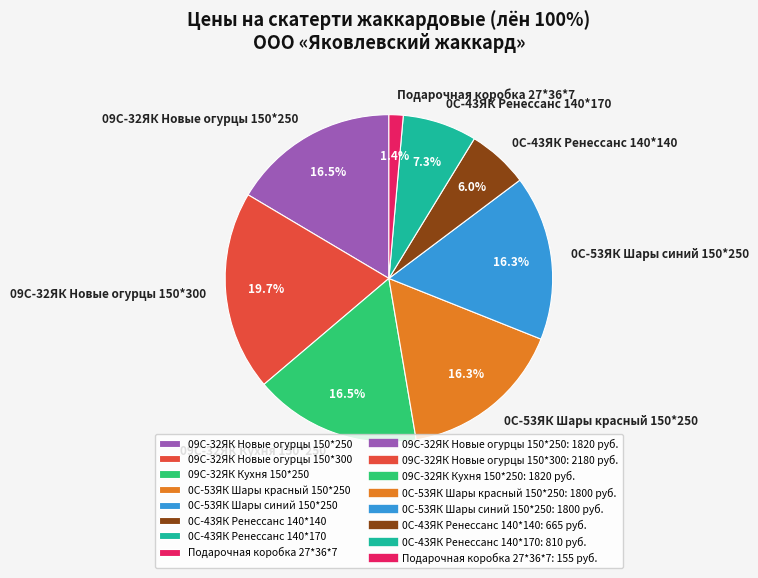

Is the sum of 09С-32ЯК Новые огурцы 150*300 and 0С-53ЯК Шары синий 150*250 greater than half?

No